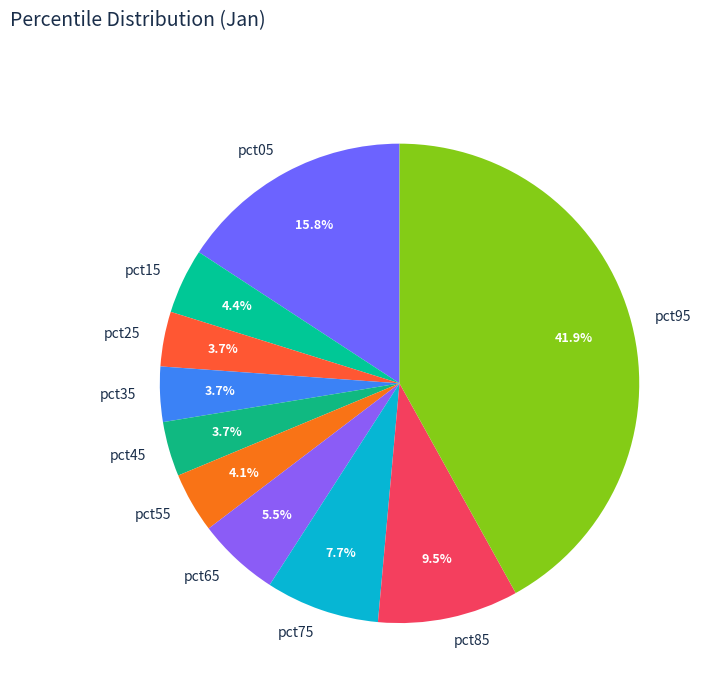

Does any single category account for the majority?

No